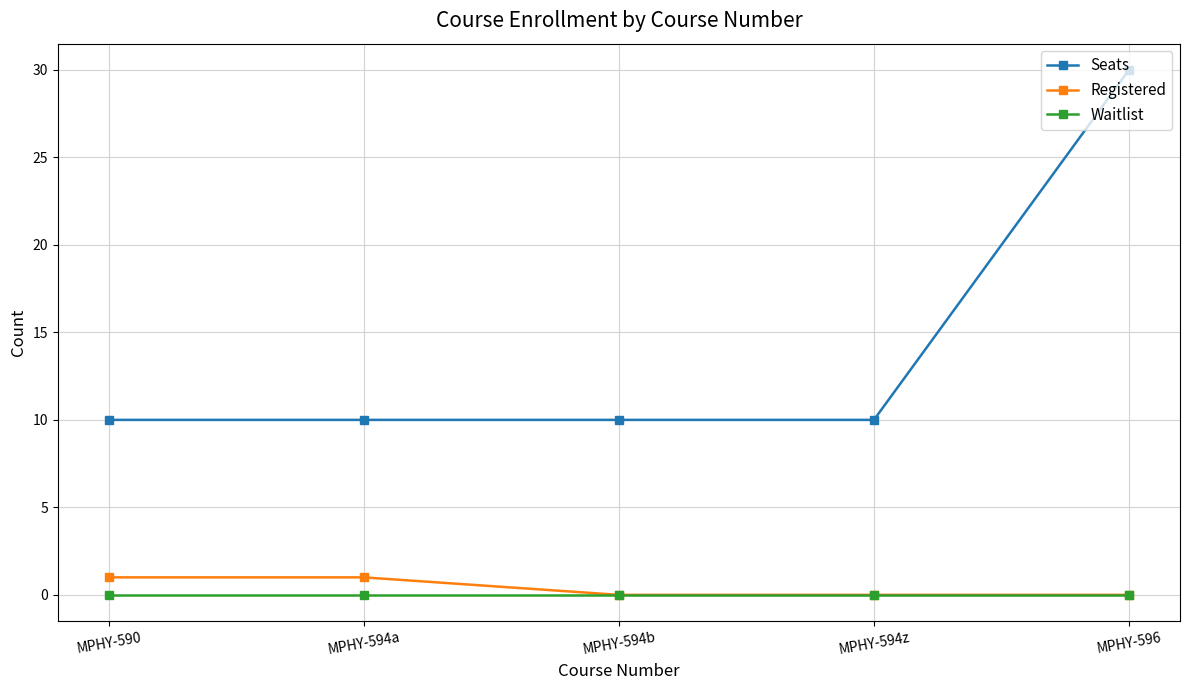

True or false: Registered and Seats intersect in this chart.

False